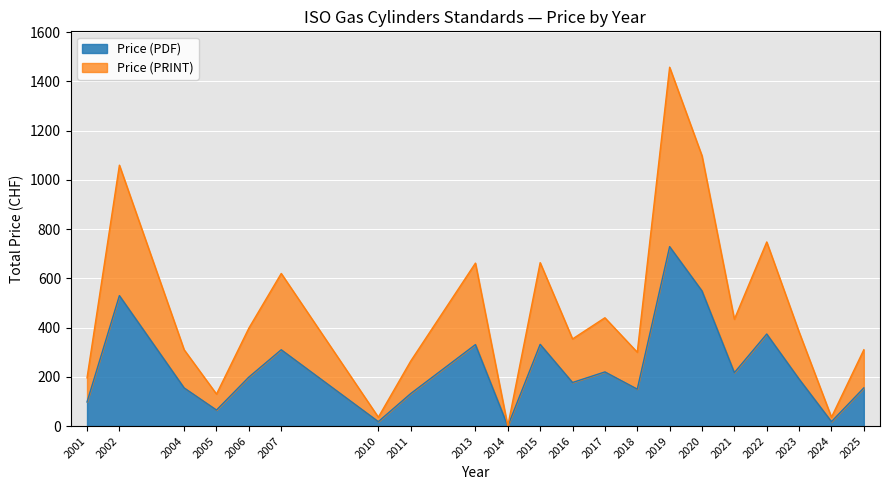

What is the greatest value displayed?

1458